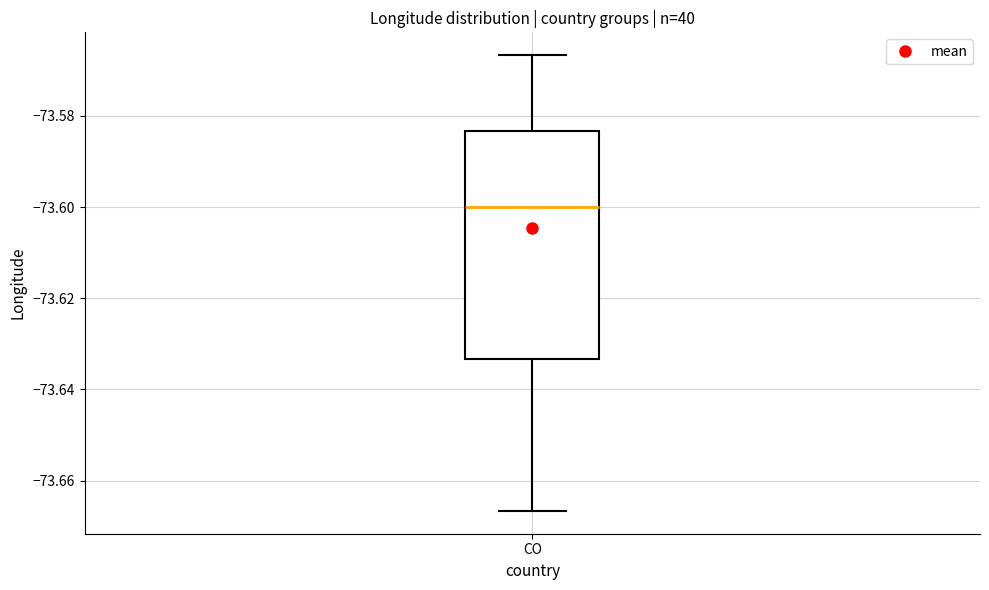

Read this box plot against the y-axis: the position of the median line, the range covered by the box, and the ends of both whiskers. The values are not printed on the chart, so give them approximately, as read against the axis.

median -73.600, box -73.634 to -73.584, whiskers -73.666 to -73.566